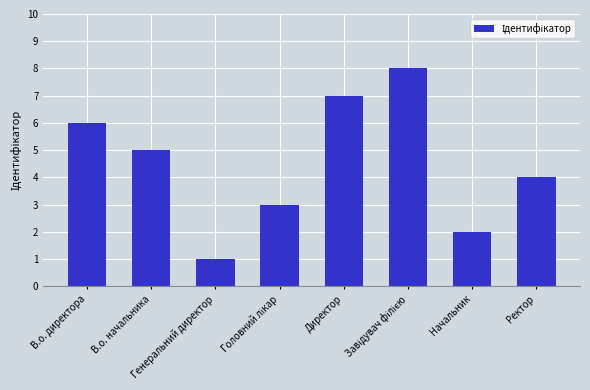

What is the greatest value displayed?

8